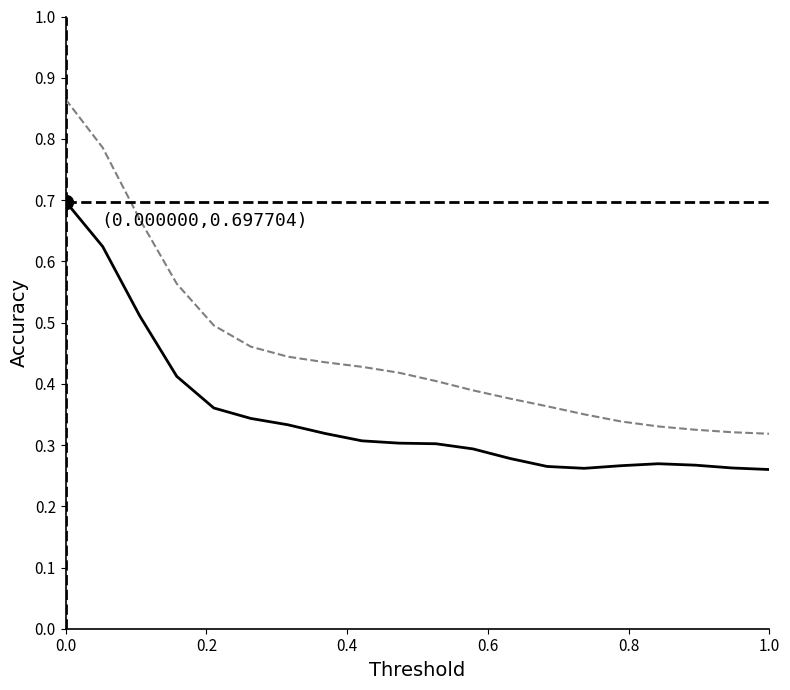

Does the chart display data point markers on the line(s)?

No